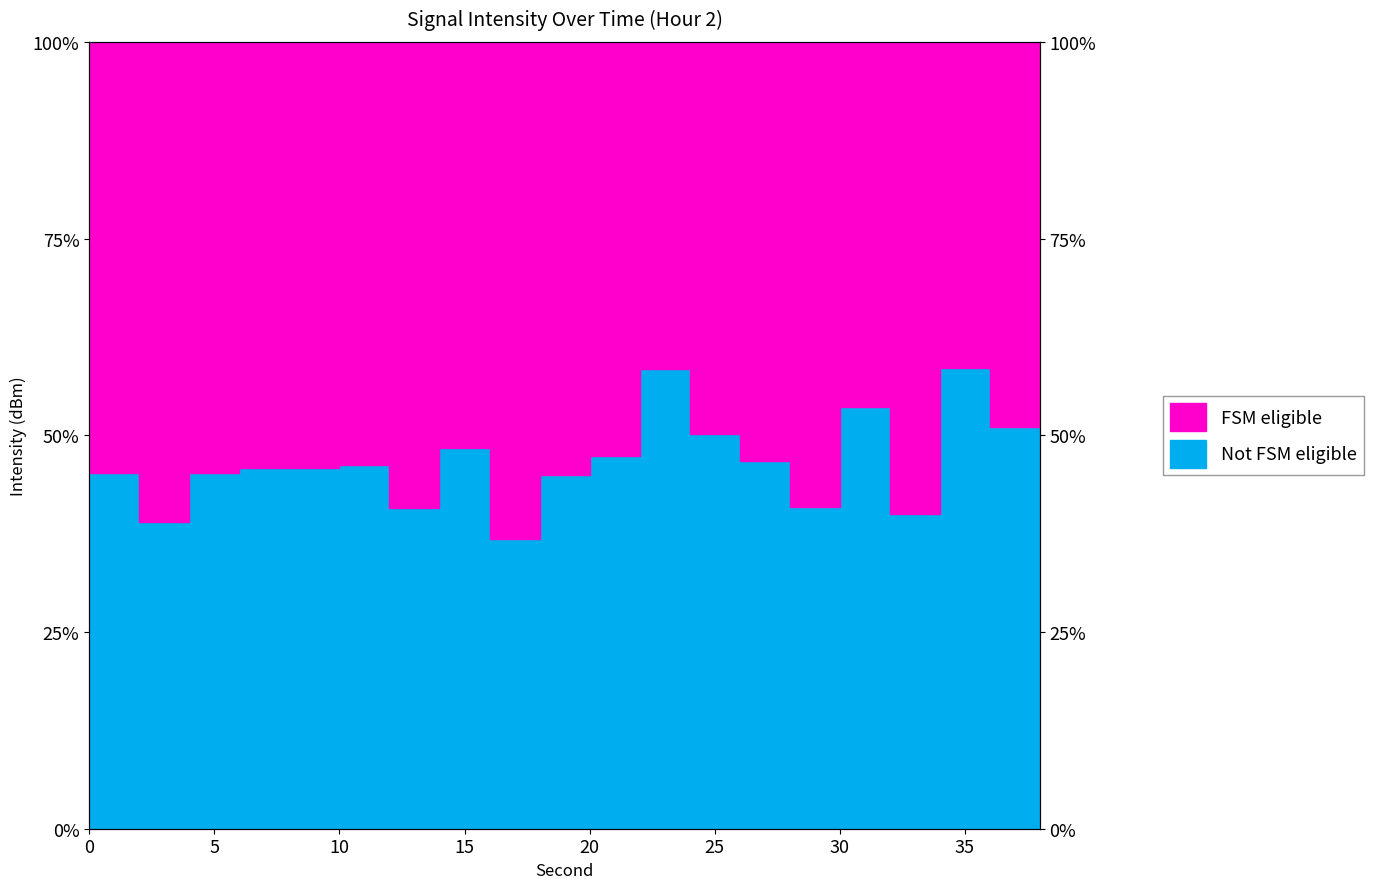

Which label corresponds to the largest value in the chart?

34